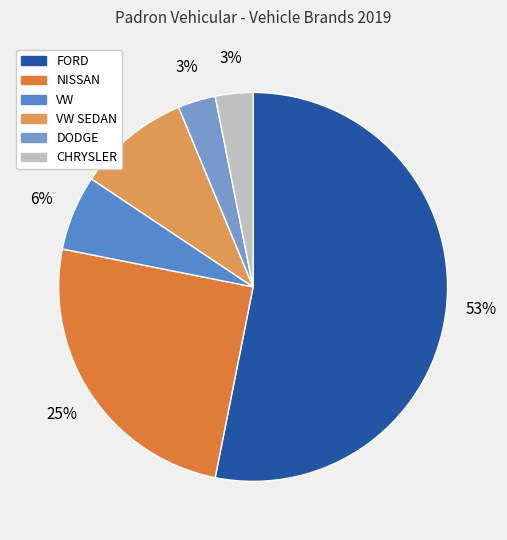

Count the number of slices in the pie.

6